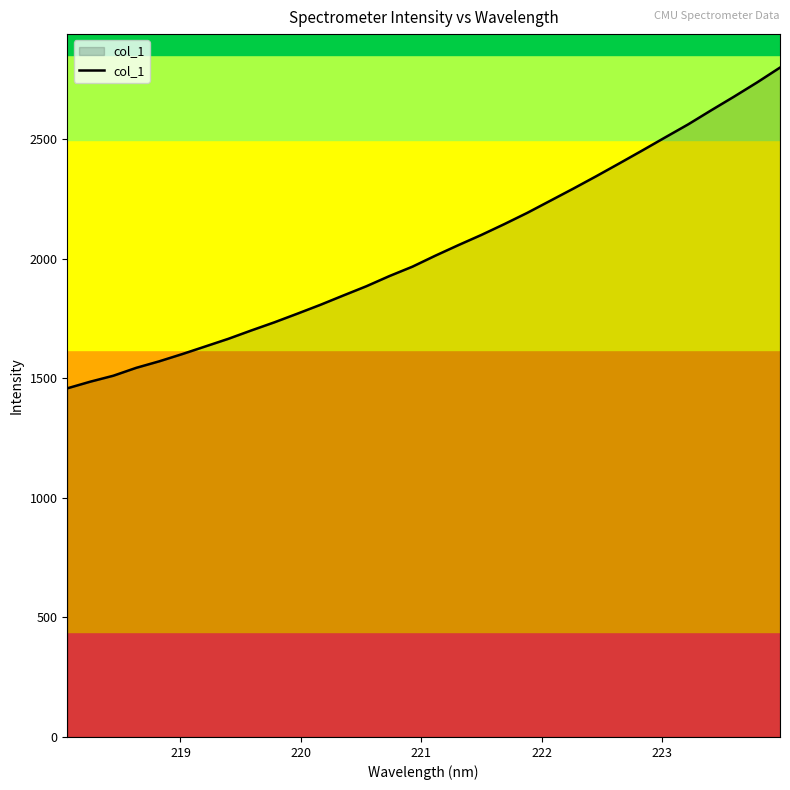

What is the minimum value shown in the chart?

1457.4